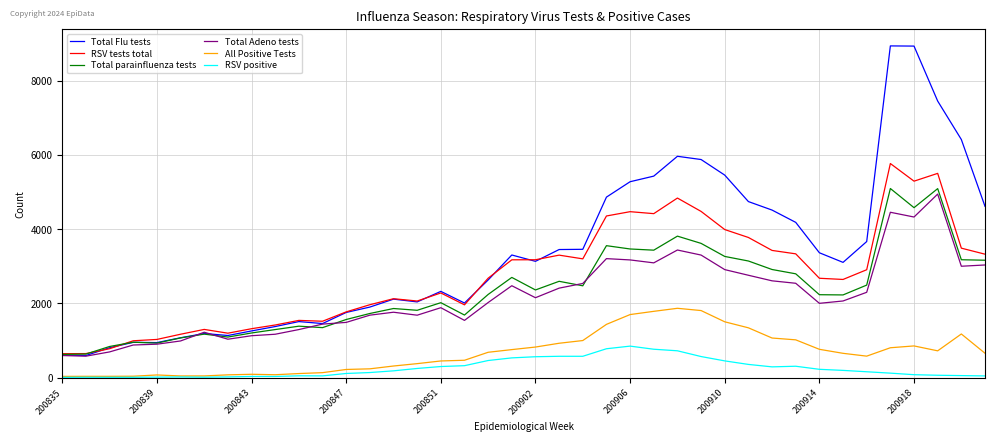

Which series has the widest spread of values?

Total Flu tests